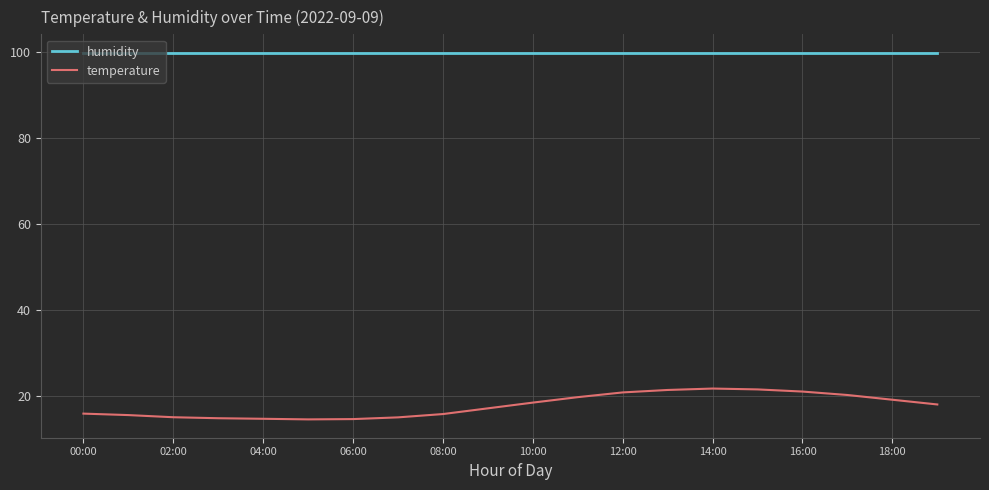

What is the minimum value for temperature?

14.6